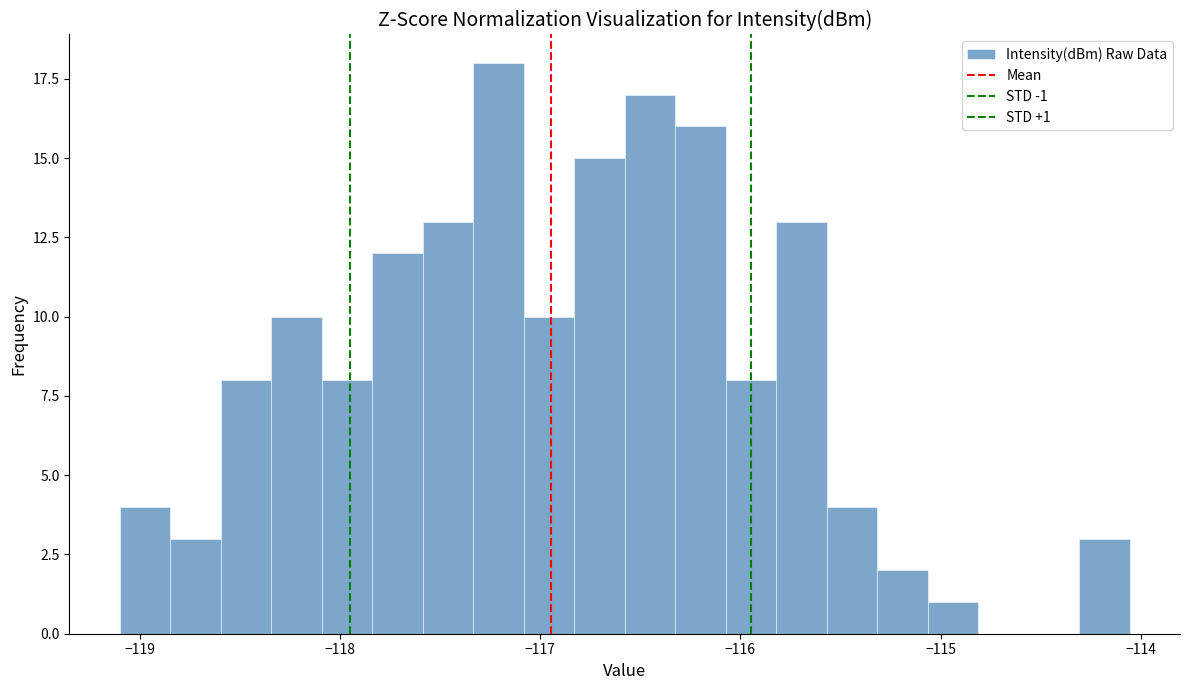

Around what value on the x-axis is the tallest bar? Give the approximate position of its centre, as read against the axis.

-117.2